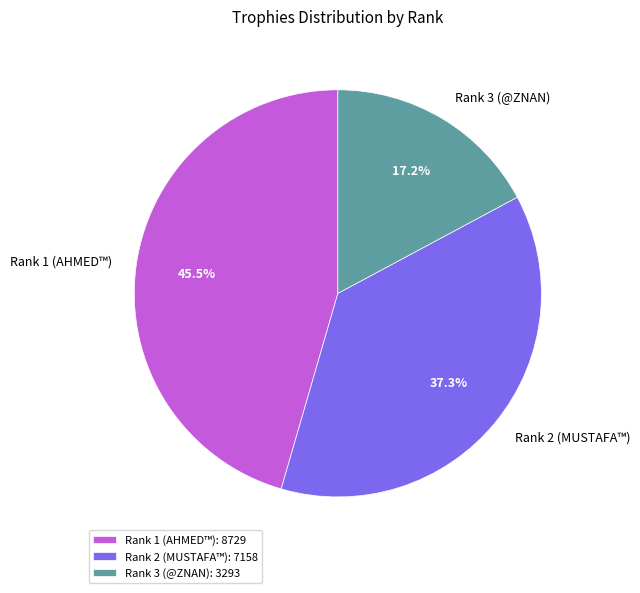

Does Rank 3 (@ZNAN) represent more than half of the total?

No